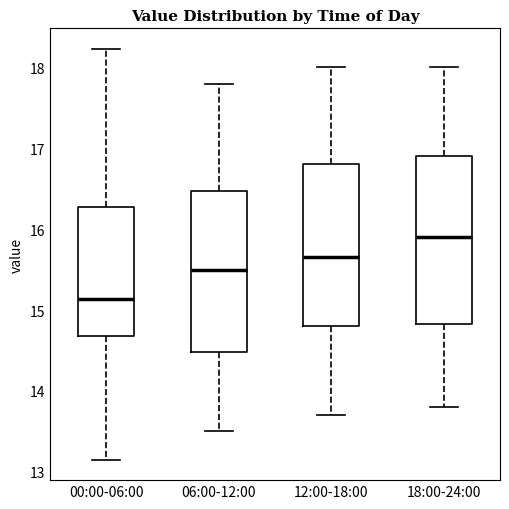

Reading left to right, read every box against the y-axis: the position of its median line, the range the box covers, and the ends of its whiskers. The values are not printed on the chart, so give them approximately, as read against the axis.

00:00-06:00: median 15.1, box 14.7 to 16.3, whiskers 13.2 to 18.2
06:00-12:00: median 15.5, box 14.5 to 16.5, whiskers 13.5 to 17.8
12:00-18:00: median 15.7, box 14.8 to 16.8, whiskers 13.7 to 18.0
18:00-24:00: median 15.9, box 14.8 to 16.9, whiskers 13.8 to 18.0